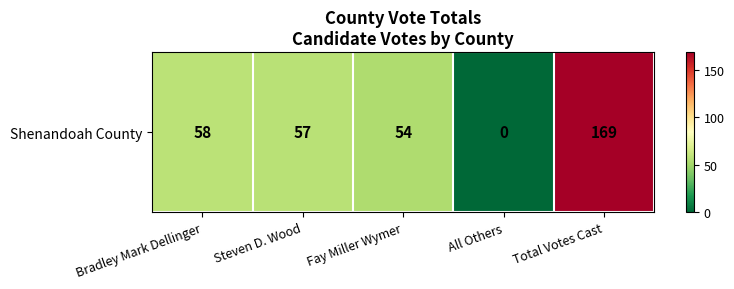

The chart shows a value of 54 at Fay Miller Wymer. True or false?

True